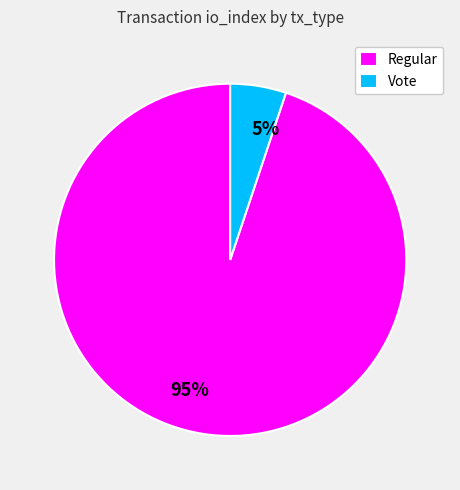

How many segments does this pie chart have?

2